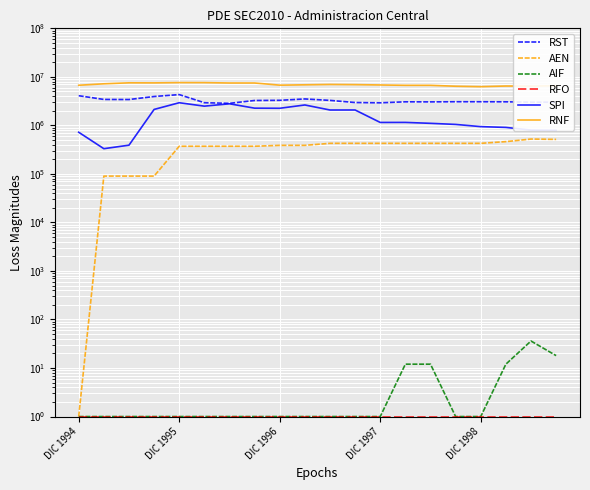

Is the value of SPI at DIC 1996 greater than the value of AEN at 17?

No